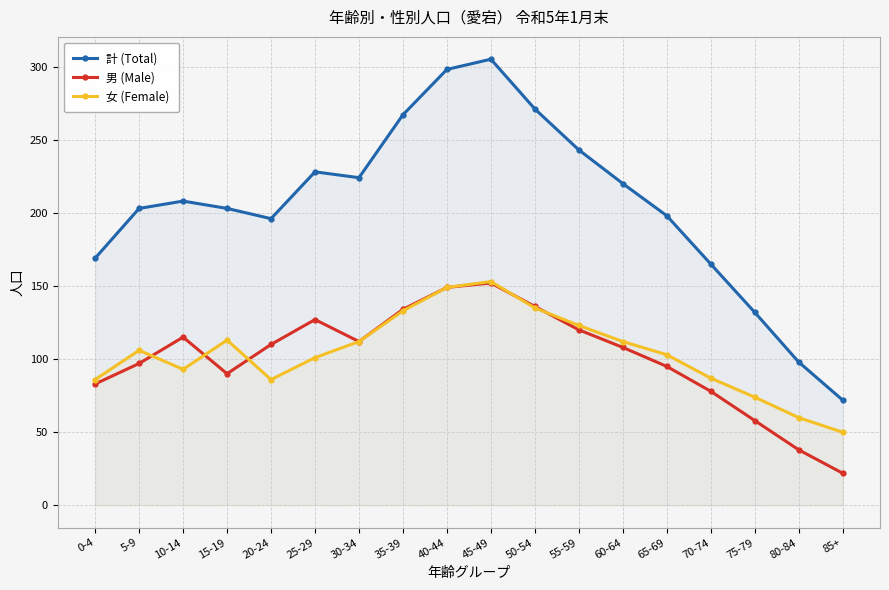

Where does the 女 (Female) series first go above 106?

15-19